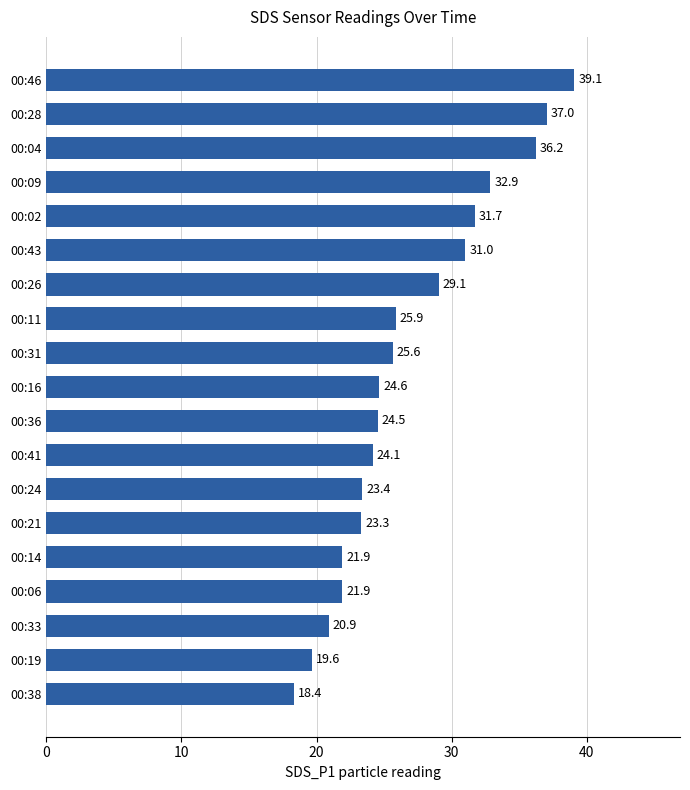

The value at 00:16 is 13.3. True or false?

False